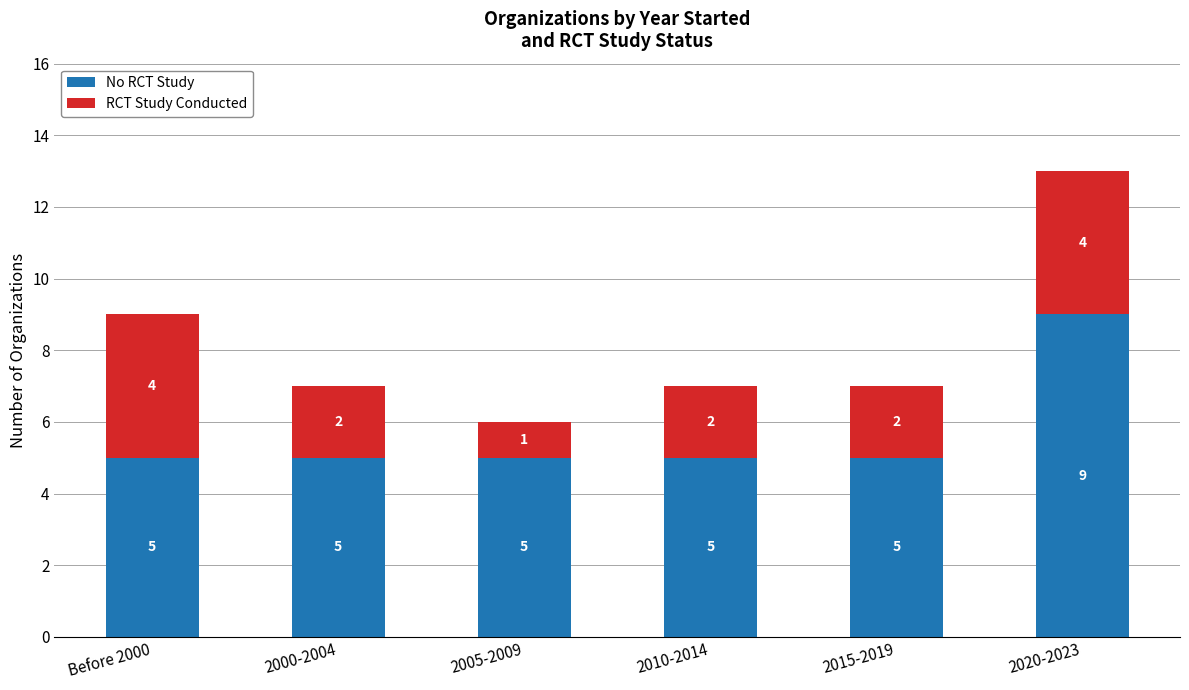

How many No RCT Study values are between 5 and 6?

5